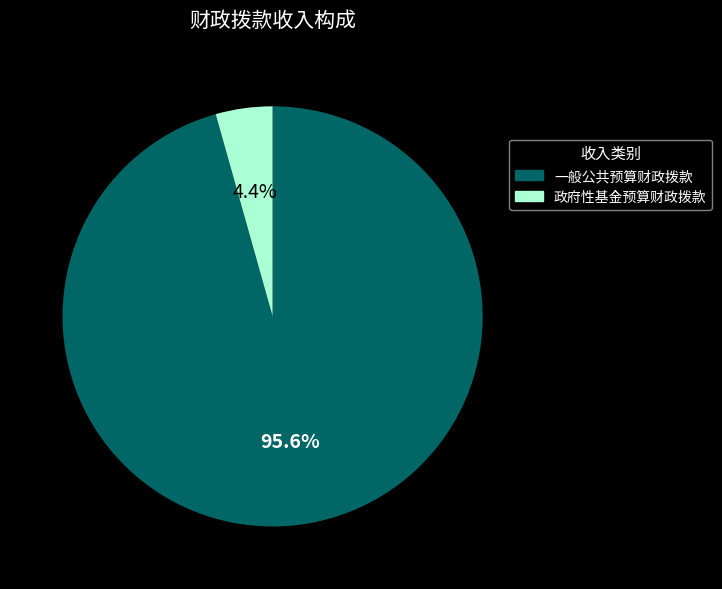

What percentage is NOT represented by 一般公共预算财政拨款?

4.4%